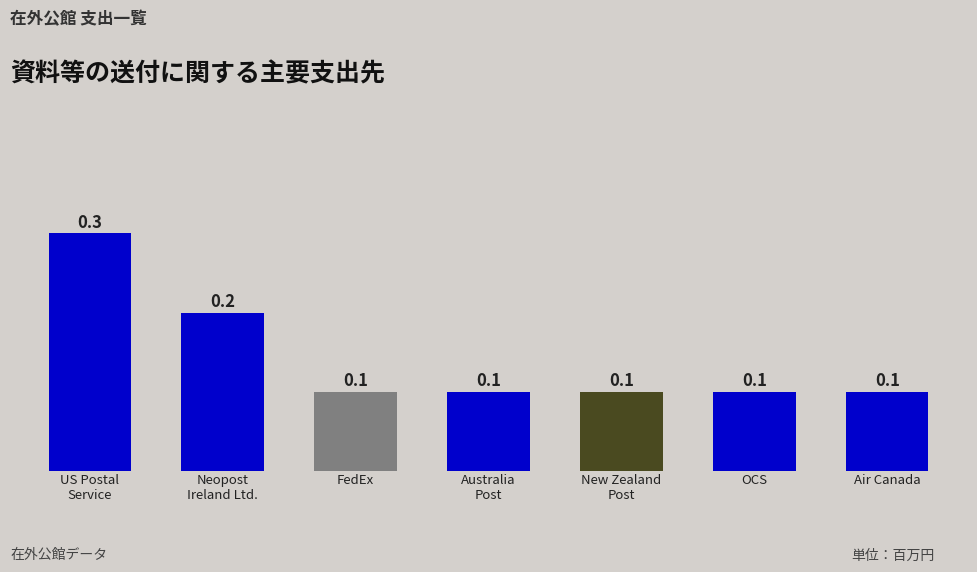

What is the value of the 6th bar from the left?

0.1